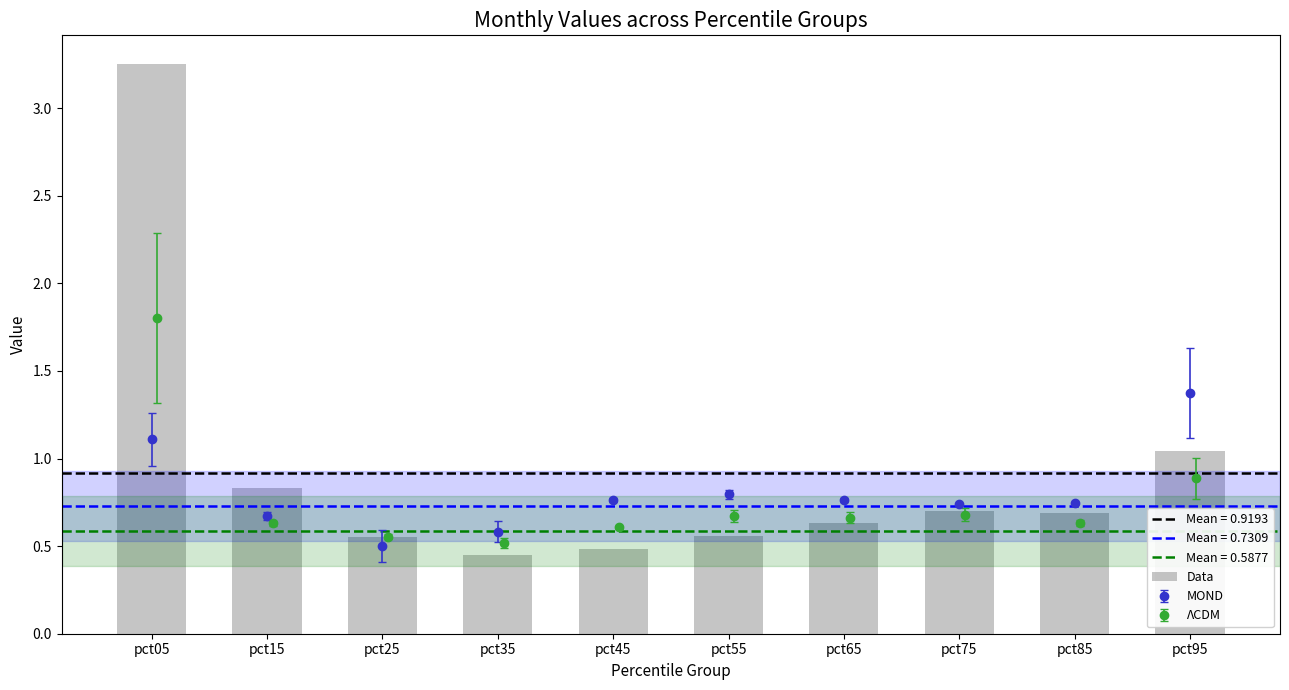

Does the chart contain stacked bars?

No